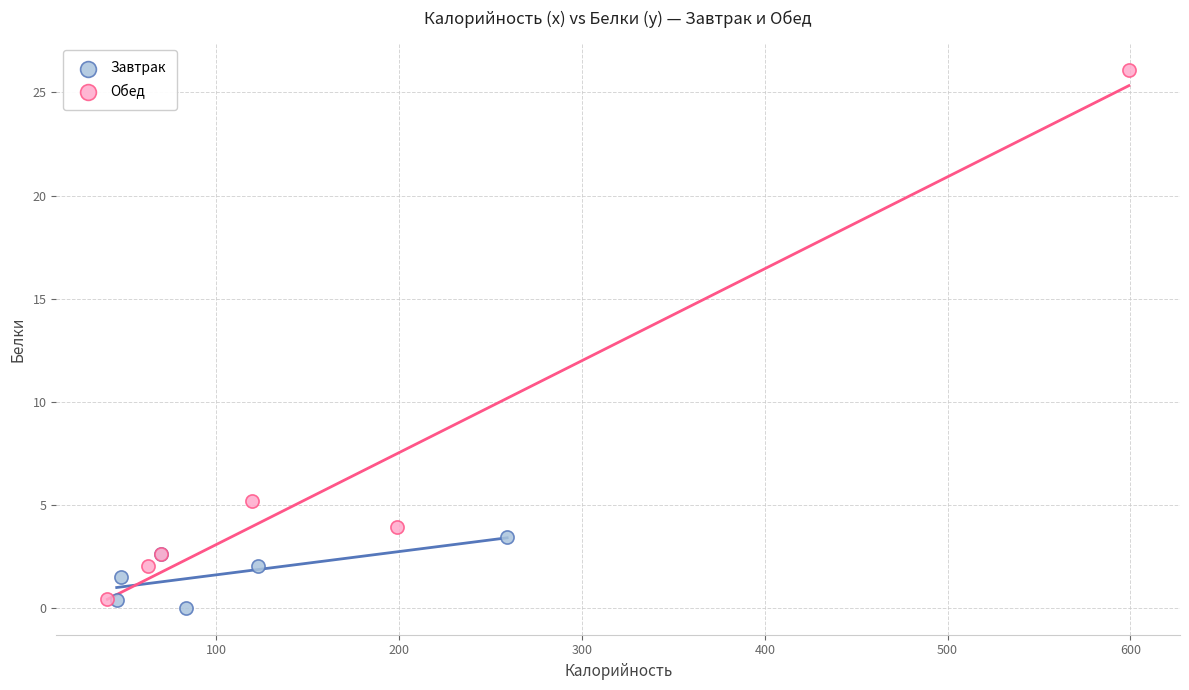

Which series has the largest Y range (max minus min)?

Обед